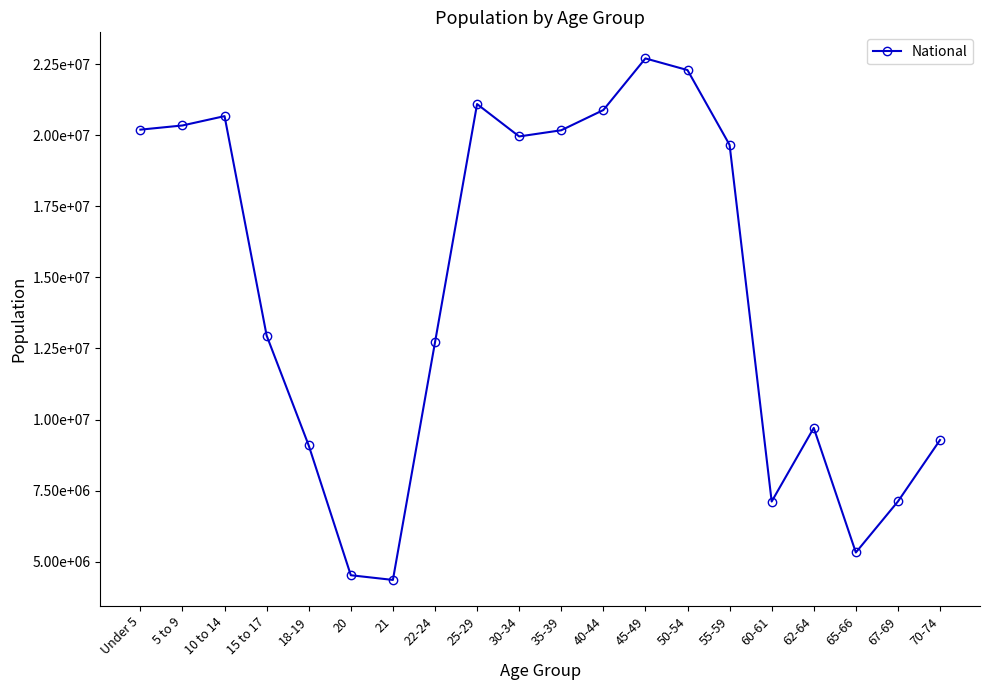

The chart shows a value of 9278166 at 70-74. True or false?

True